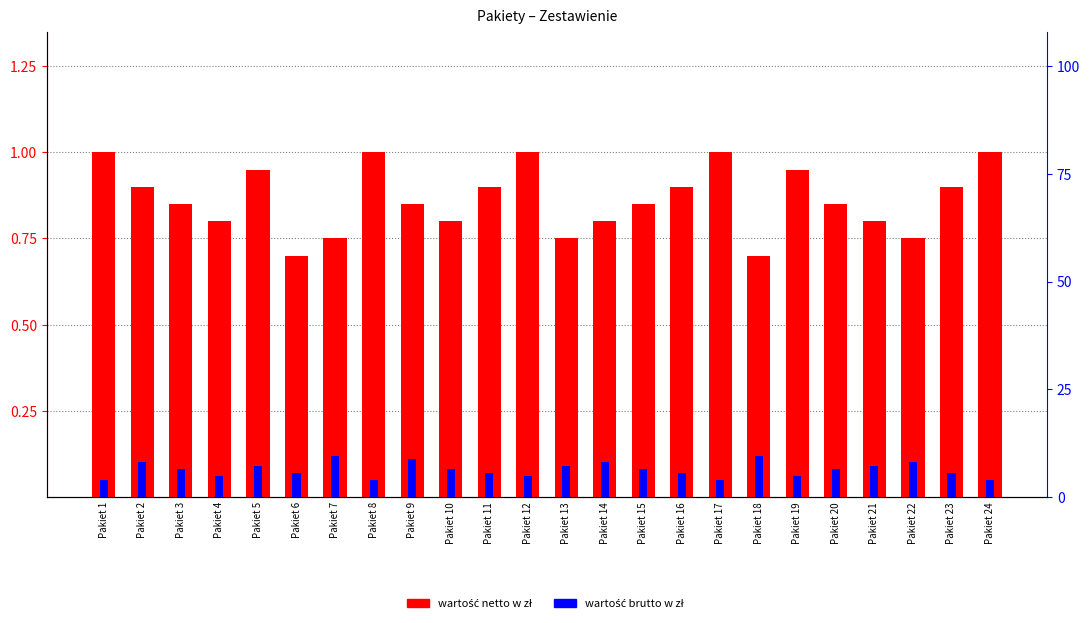

Reading left to right, transcribe all the data shown in this chart.

pakiet netto (normalized): Pakiet 1=1.0	Pakiet 2=0.9	Pakiet 3=0.8	Pakiet 4=0.8	Pakiet 5=0.9	Pakiet 6=0.7	Pakiet 7=0.8	Pakiet 8=1.0	Pakiet 9=0.8	Pakiet 10=0.8	Pakiet 11=0.9	Pakiet 12=1.0	Pakiet 13=0.8	Pakiet 14=0.8	Pakiet 15=0.8	Pakiet 16=0.9	Pakiet 17=1.0	Pakiet 18=0.7	Pakiet 19=0.9	Pakiet 20=0.8	Pakiet 21=0.8	Pakiet 22=0.8	Pakiet 23=0.9	Pakiet 24=1.0
pakiet brutto (normalized): Pakiet 1=0.1	Pakiet 2=0.1	Pakiet 3=0.1	Pakiet 4=0.1	Pakiet 5=0.1	Pakiet 6=0.1	Pakiet 7=0.1	Pakiet 8=0.1	Pakiet 9=0.1	Pakiet 10=0.1	Pakiet 11=0.1	Pakiet 12=0.1	Pakiet 13=0.1	Pakiet 14=0.1	Pakiet 15=0.1	Pakiet 16=0.1	Pakiet 17=0.1	Pakiet 18=0.1	Pakiet 19=0.1	Pakiet 20=0.1	Pakiet 21=0.1	Pakiet 22=0.1	Pakiet 23=0.1	Pakiet 24=0.1